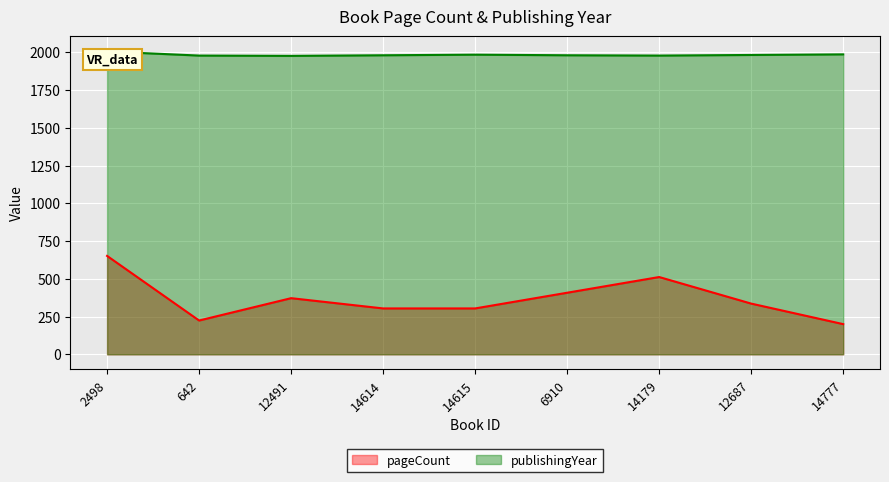

What is the smallest value displayed?

200